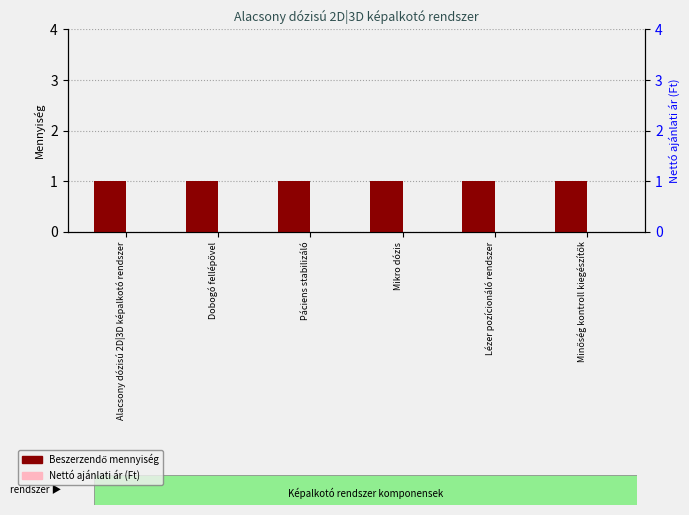

At how many categories does at least one series exceed 0?

6